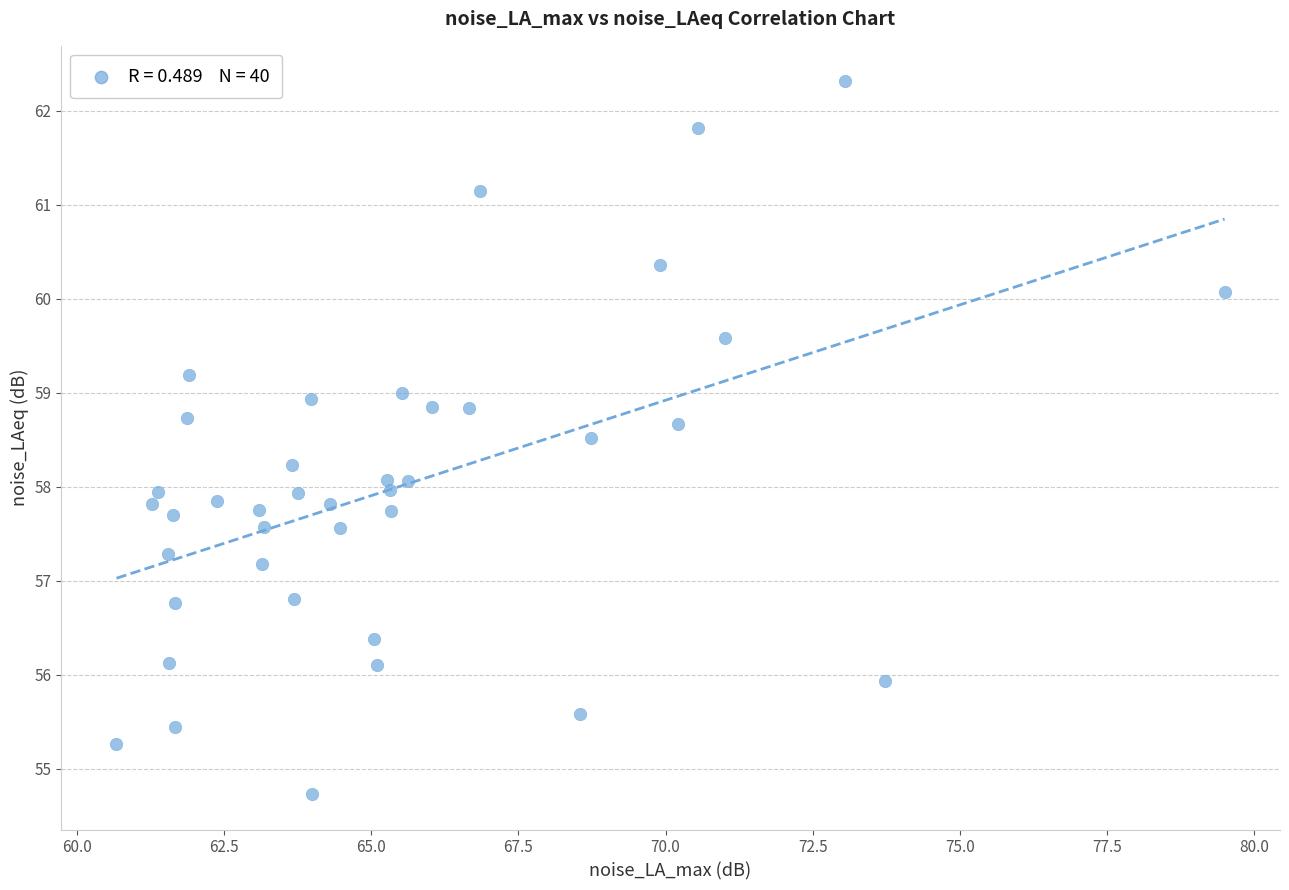

What is the range of Y values (max minus min)?

7.6